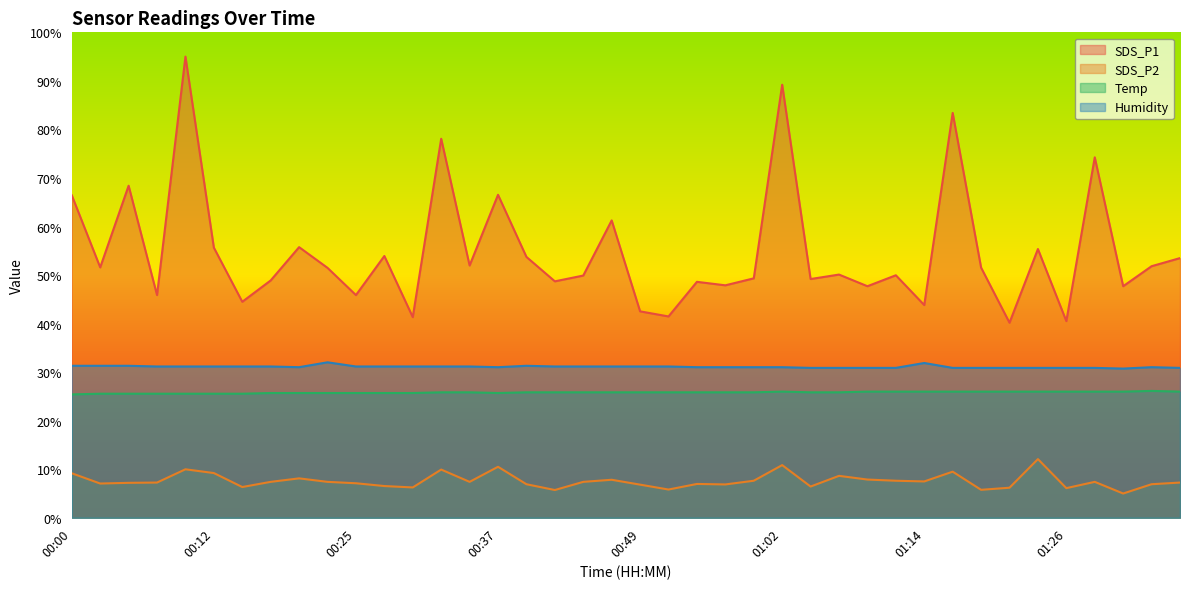

Reading left to right, transcribe all the data shown in this chart.

SDS_P1: 66.4	51.6	68.4	45.9	95.0	55.7	44.5	48.9	55.8	51.5	45.9	53.9	41.3	78.1	52.0	66.5	53.7	48.7	49.9	61.3	42.5	41.5	48.6	47.9	49.3	89.2	49.2	50.1	47.7	50.0	43.8	83.4	51.5	40.2	55.4	40.5	74.3	47.7	51.8	53.5
SDS_P2: 9.2	7.1	7.2	7.3	10.0	9.2	6.3	7.4	8.1	7.4	7.1	6.5	6.3	9.9	7.4	10.5	6.9	5.7	7.4	7.8	6.8	5.8	7.0	6.9	7.6	10.9	6.4	8.6	7.9	7.6	7.5	9.5	5.8	6.2	12.1	6.1	7.4	5.0	6.9	7.3
Temp: 25.4	25.6	25.6	25.6	25.6	25.6	25.6	25.7	25.7	25.7	25.7	25.7	25.7	25.8	25.8	25.7	25.8	25.8	25.8	25.8	25.8	25.8	25.8	25.8	25.8	26.0	25.8	25.8	26.0	26.0	26.0	26.0	26.0	26.0	26.0	26.0	26.0	26.0	26.1	26.0
Humidity: 31.3	31.3	31.3	31.2	31.2	31.2	31.2	31.2	31.0	32.0	31.2	31.2	31.2	31.2	31.2	31.0	31.3	31.2	31.2	31.2	31.2	31.2	31.0	31.0	31.0	31.0	30.9	30.9	30.9	30.9	31.9	30.9	30.9	30.9	30.9	30.9	30.9	30.7	31.0	30.9